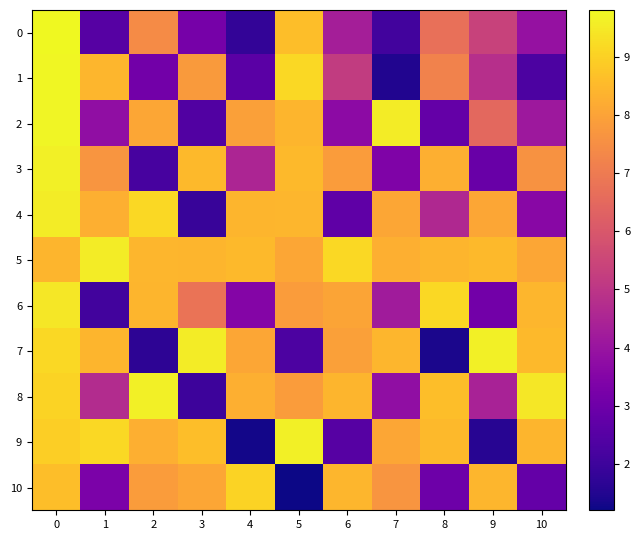

Reading left to right, list all the values displayed in this chart.

0: 0=9.8	1=2.5	2=7.5	3=3.2	4=1.8	5=8.6	6=4.3	7=2.1	8=6.7	9=5.4	10=3.9
1: 0=9.8	1=8.4	2=3.1	3=7.8	4=2.6	5=9.2	6=5.2	7=1.5	8=7.2	9=4.8	10=2.3
2: 0=9.7	1=3.8	2=8.1	3=2.4	4=8.0	5=8.4	6=3.7	7=9.6	8=2.8	9=6.5	10=4.1
3: 0=9.6	1=7.7	2=2.2	3=8.5	4=4.5	5=8.5	6=7.8	7=3.4	8=8.3	9=2.9	10=7.6
4: 0=9.6	1=8.3	2=9.2	3=1.9	4=8.4	5=8.5	6=2.7	7=8.1	8=4.6	9=8.1	10=3.6
5: 0=8.4	1=9.6	2=8.5	3=8.4	4=8.5	5=8.1	6=9.2	7=8.3	8=8.4	9=8.5	10=8.1
6: 0=9.4	1=2.1	2=8.4	3=6.8	4=3.5	5=7.8	6=8.1	7=4.2	8=9.2	9=3.1	10=8.4
7: 0=9.2	1=8.4	2=1.7	3=9.6	4=8.1	5=2.3	6=8.0	7=8.5	8=1.4	9=9.6	10=8.5
8: 0=9.1	1=4.7	2=9.6	3=2.0	4=8.3	5=7.8	6=8.4	7=3.8	8=8.6	9=4.4	10=9.4
9: 0=8.9	1=9.2	2=8.3	3=8.6	4=1.3	5=9.6	6=2.5	7=8.1	8=8.5	9=1.6	10=8.4
10: 0=8.6	1=3.3	2=7.8	3=8.1	4=9.1	5=1.2	6=8.5	7=7.7	8=3.0	9=8.4	10=2.8